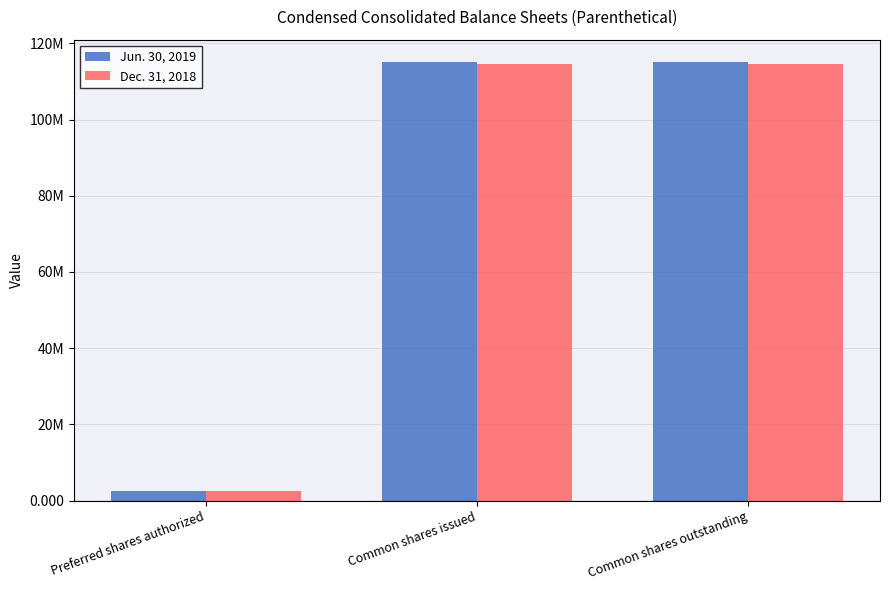

What are all the series names shown in the legend?

Jun. 30, 2019, Dec. 31, 2018